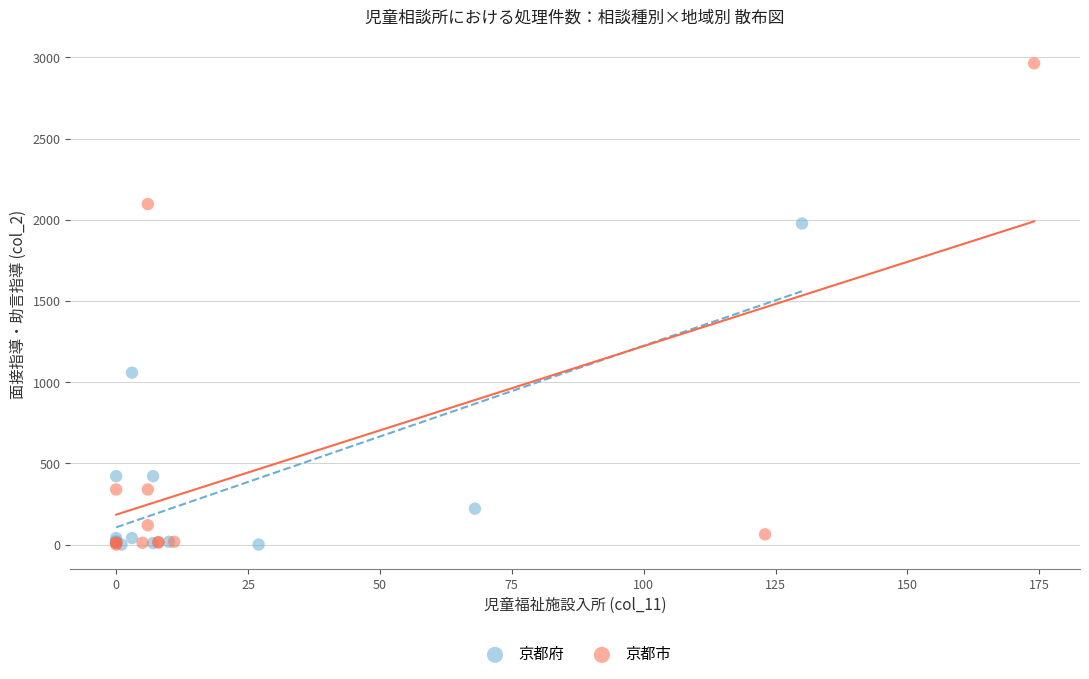

Which series has the widest spread of Y values?

京都市